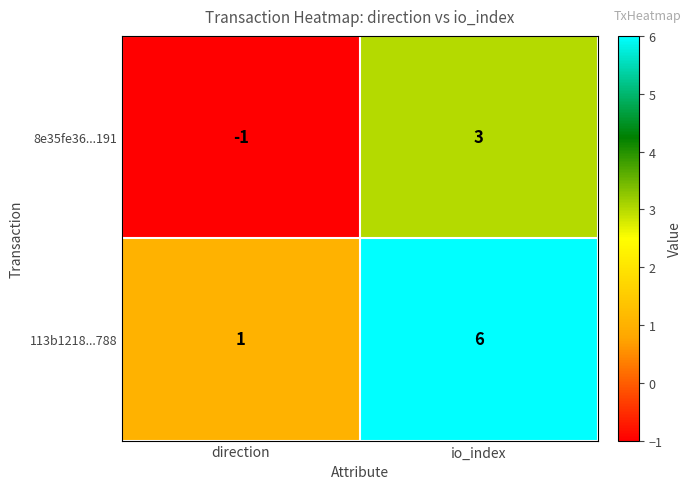

How many series are shown in this chart?

2